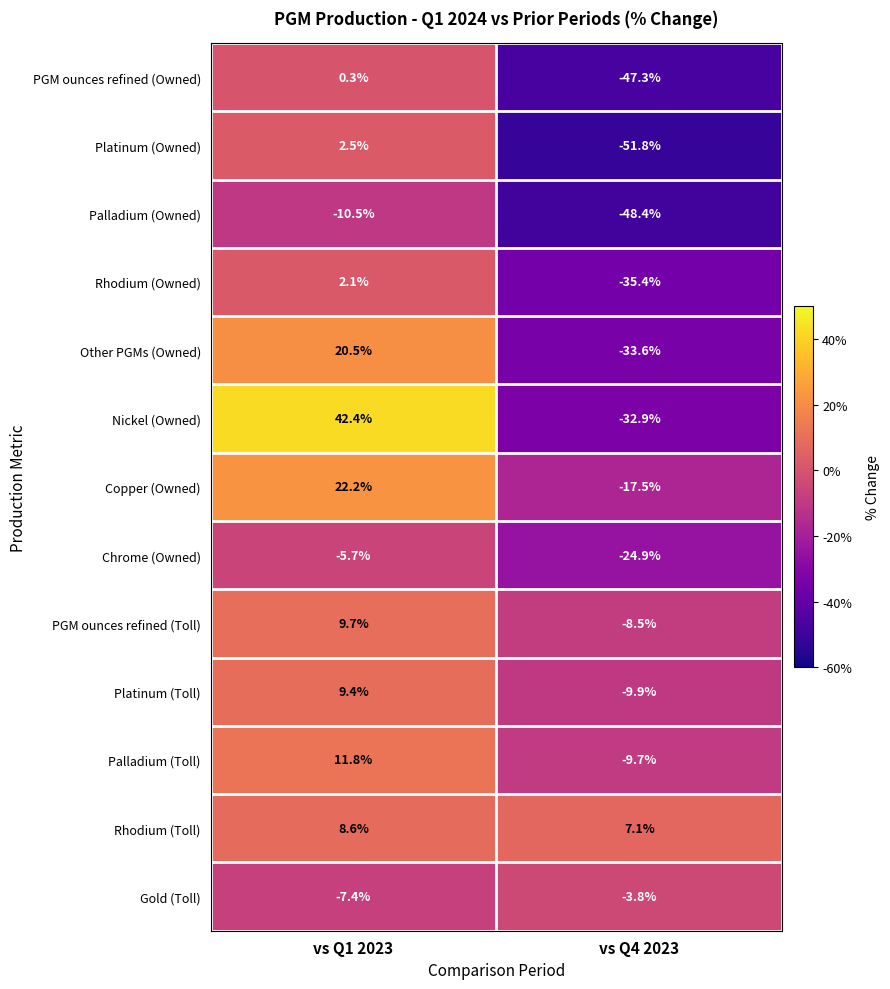

Where is Nickel (Owned) nearest to the value 4?

vs Q4 2023